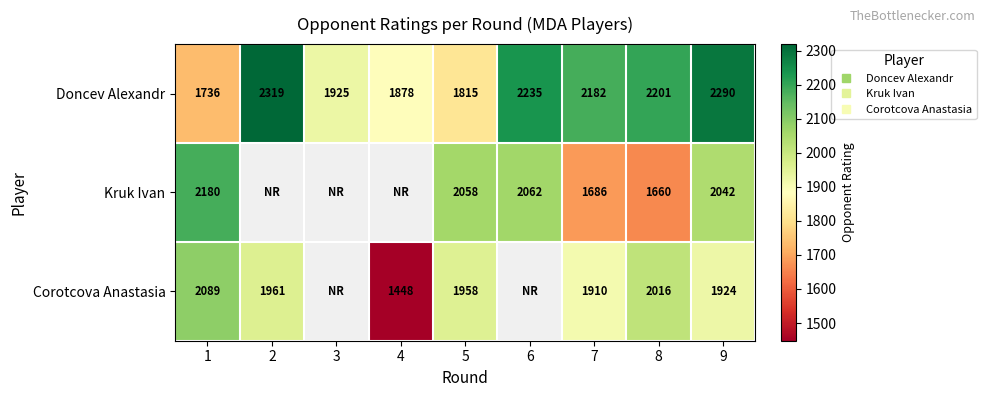

What is the minimum value for Corotcova Anastasia?

1448.0